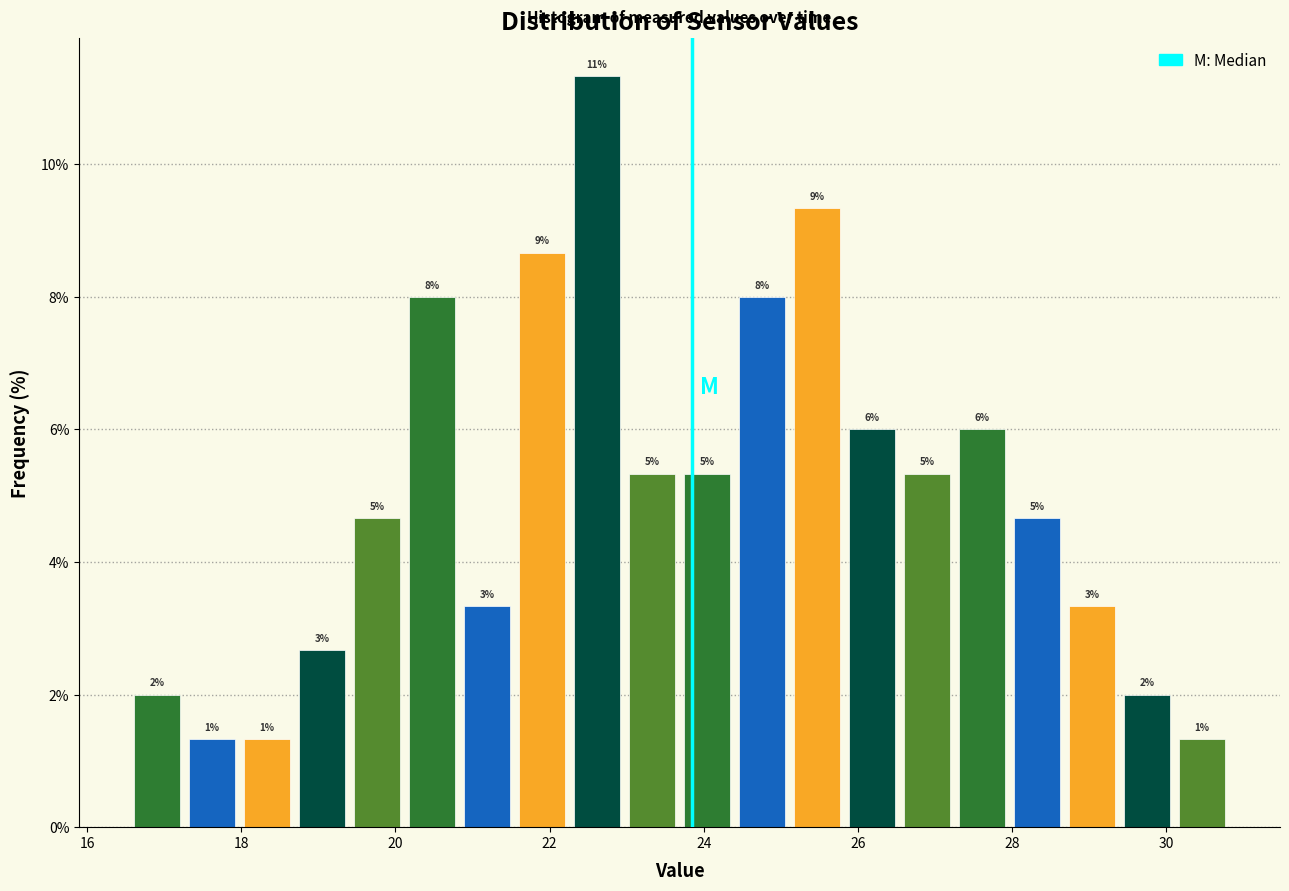

Read against the x-axis, roughly where is the centre of the tallest bar?

22.6